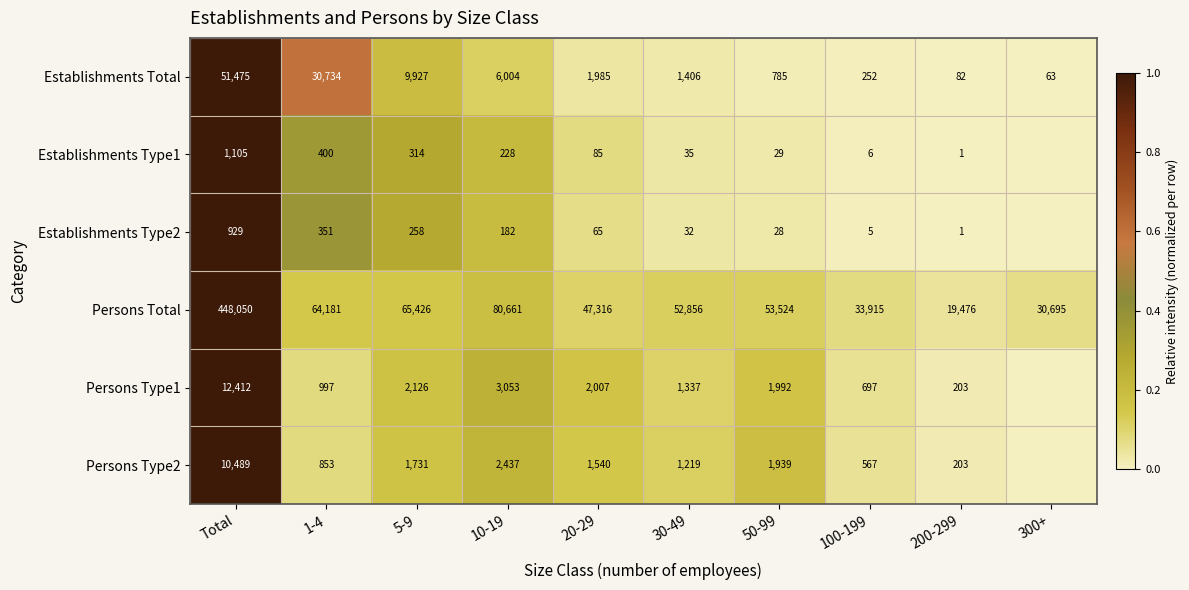

True or false: Establishments Type1 has a value of 0.0 at 20-29.

False